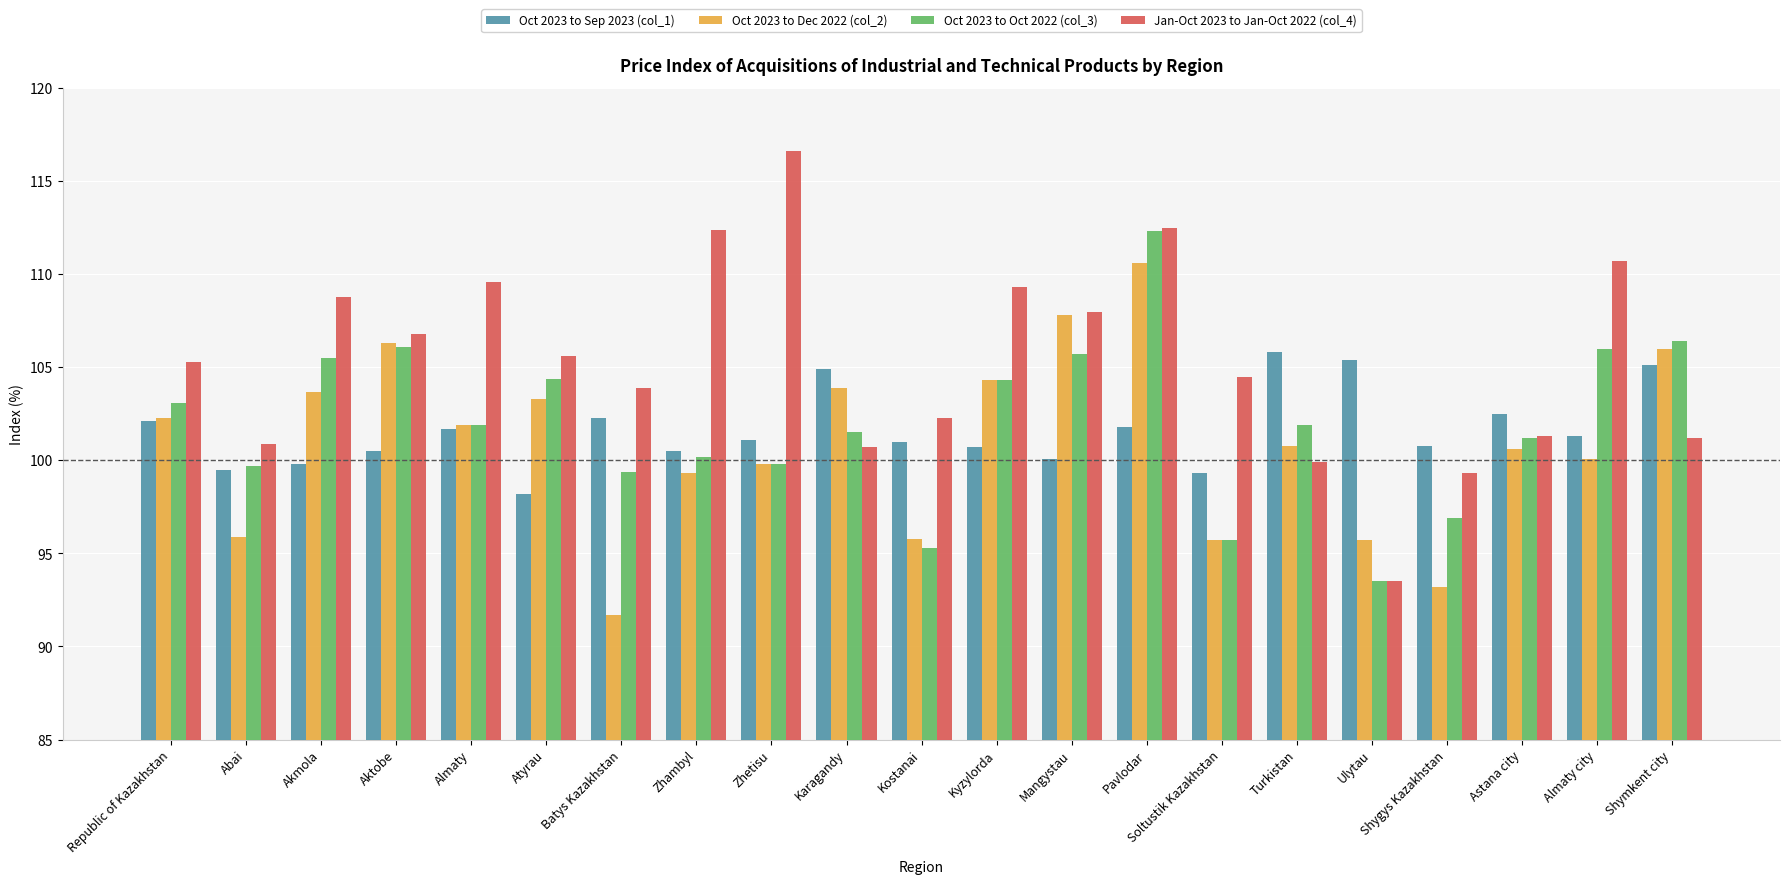

What is the difference between the maximum and minimum values in the Oct 2023 to Oct 2022 (col_3) series?

18.8